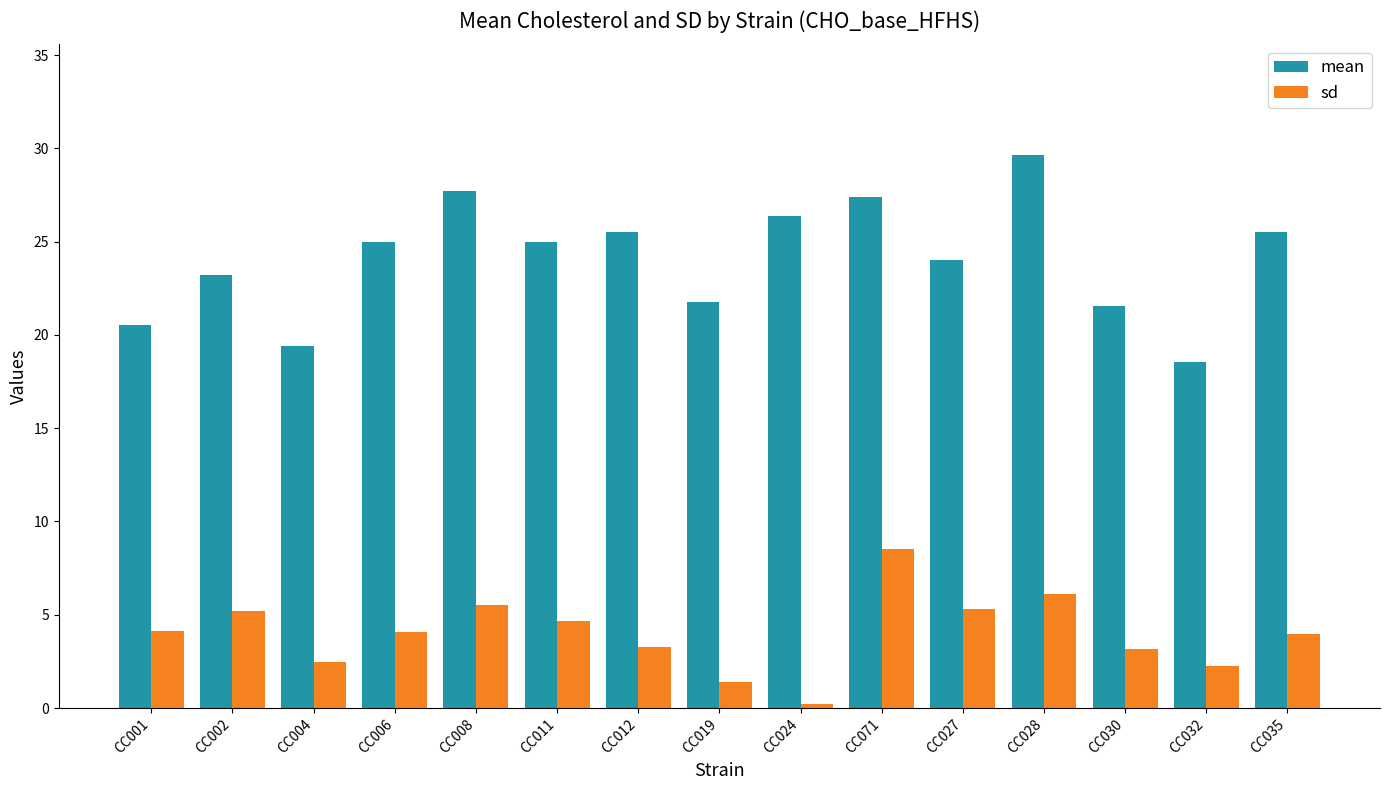

Is it true that sd equals 4.2 at CC001?

True